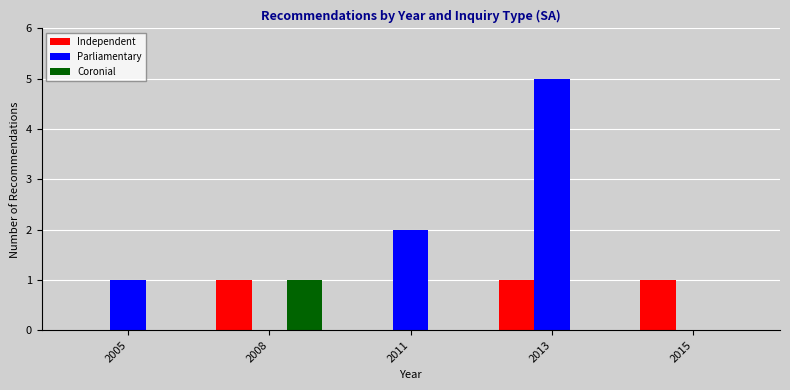

Are the bars horizontal?

No